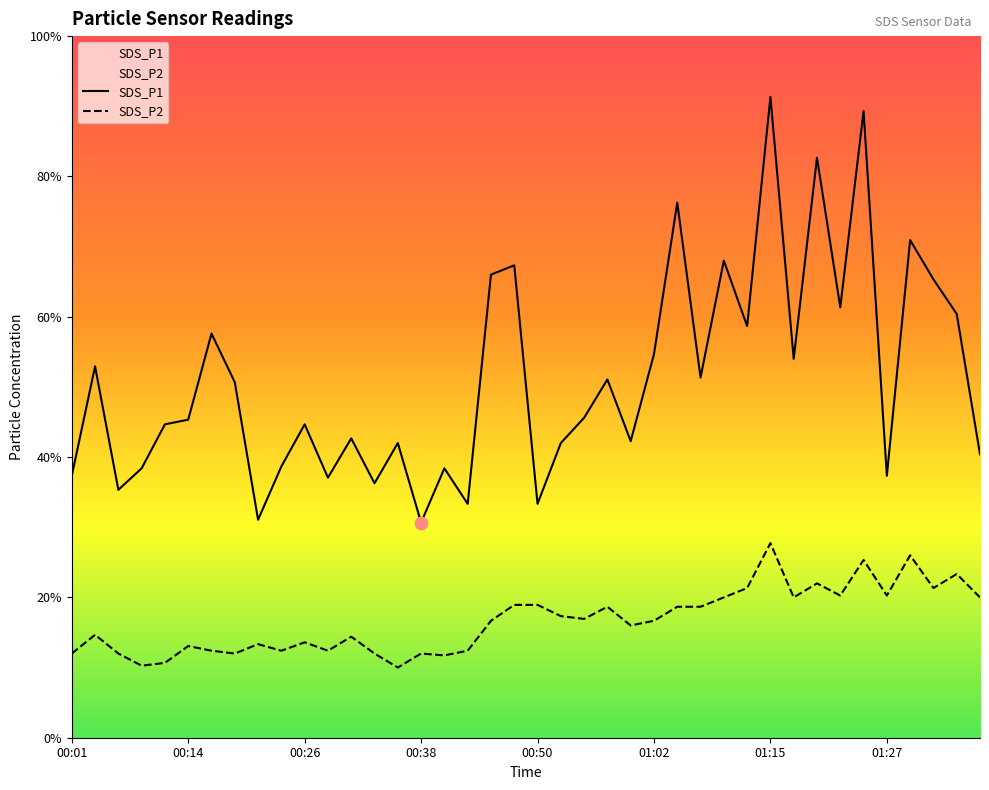

At which category is the sum across all series the highest?

01:15